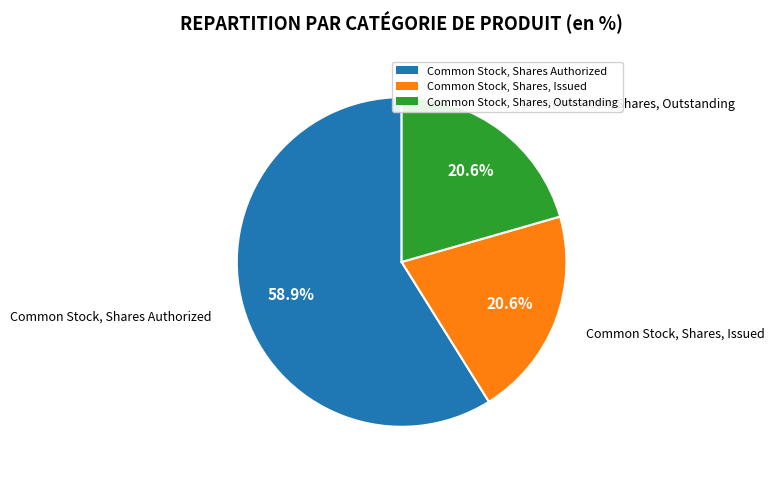

True or false: Common Stock, Shares Authorized accounts for 59% of the total.

True